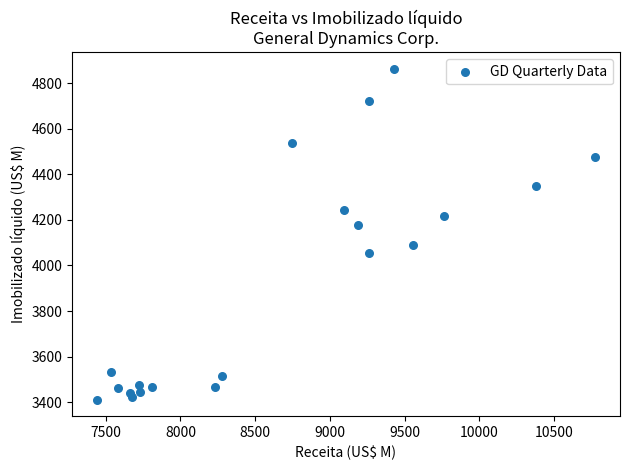

What is the range of X values (max minus min)?

3332